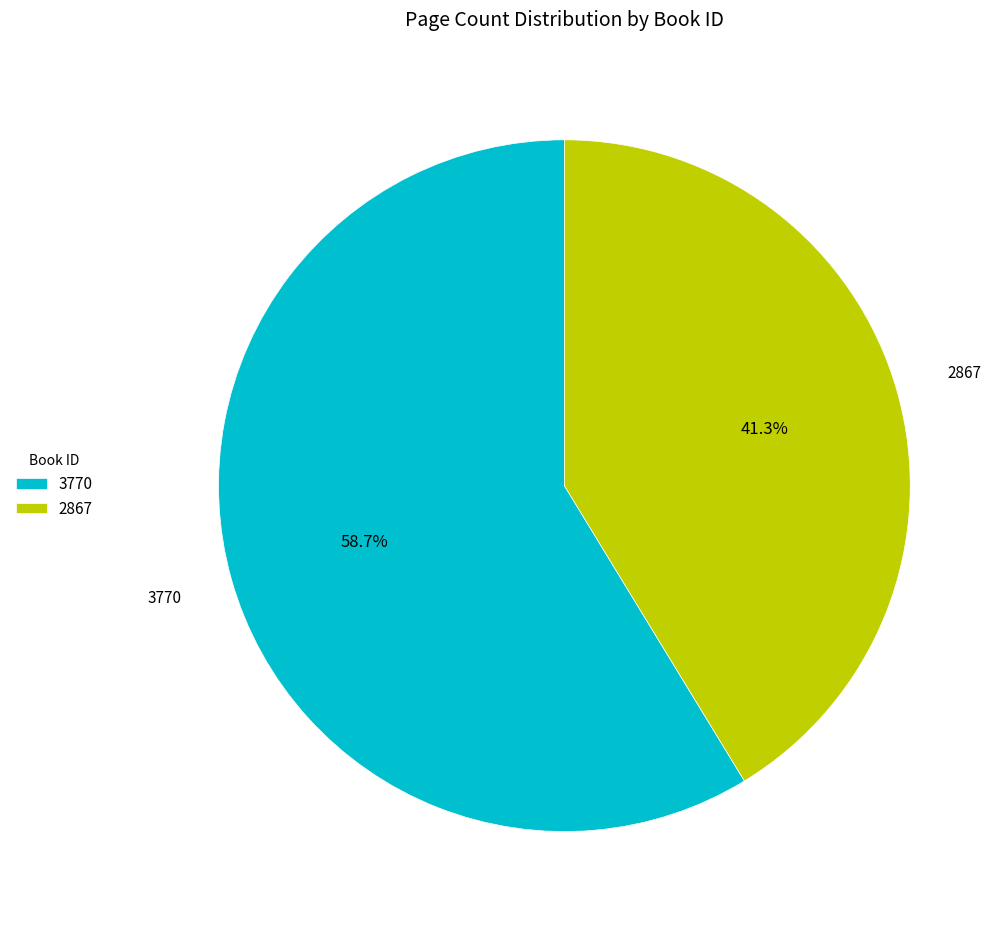

Between 2867 and 3770, which is larger?

3770